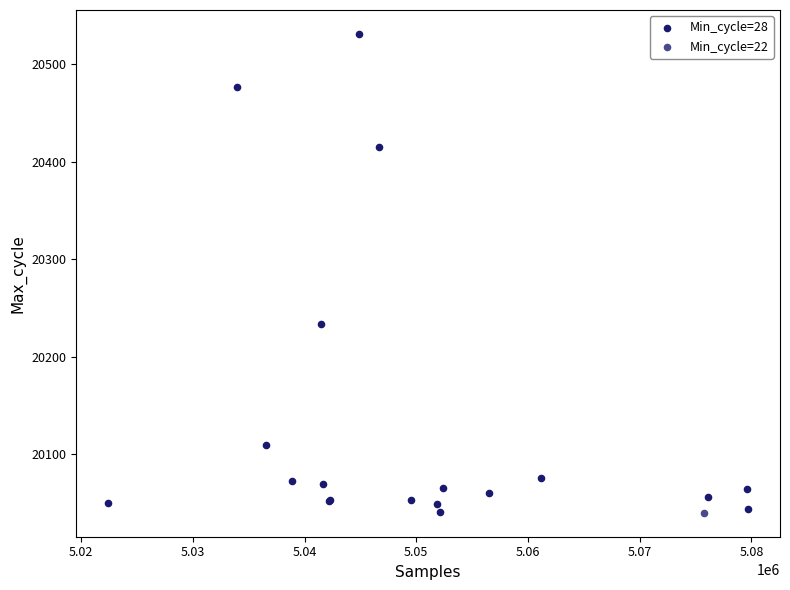

What are all the series names shown in the legend?

Min_cycle=28, Min_cycle=22